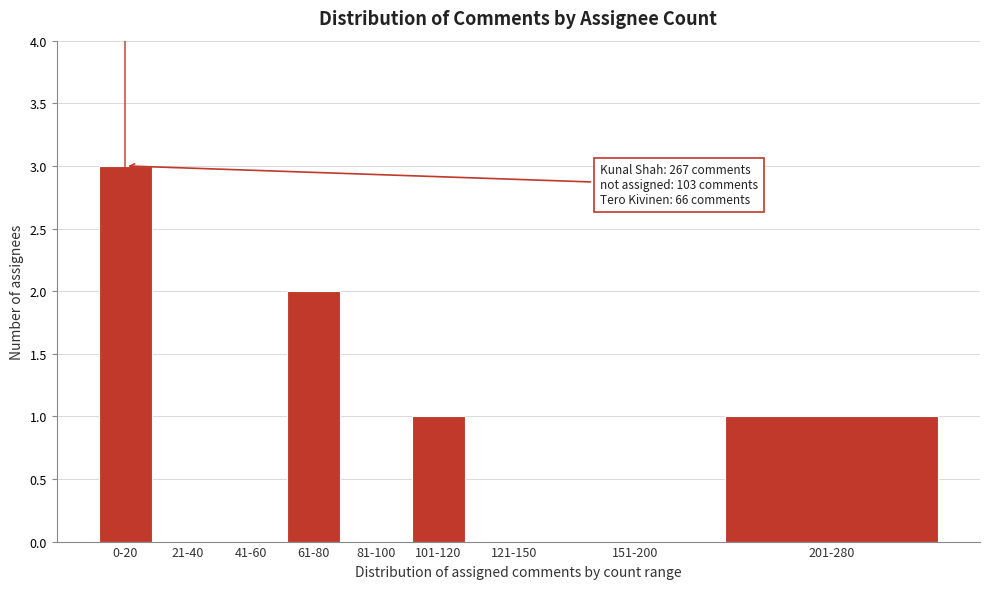

Reading left to right, what are all the values shown in this chart?

0-20=3	21-40=0	41-60=0	61-80=2	81-100=0	101-120=1	121-150=0	151-200=0	201-280=1